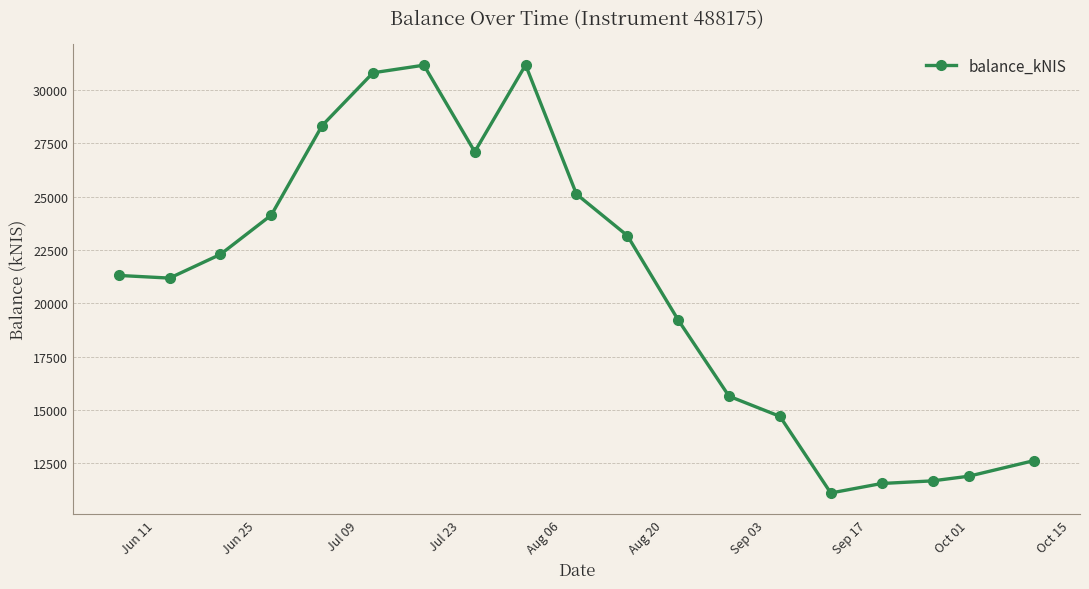

True or false: the data has more than 0 interior local peaks.

True